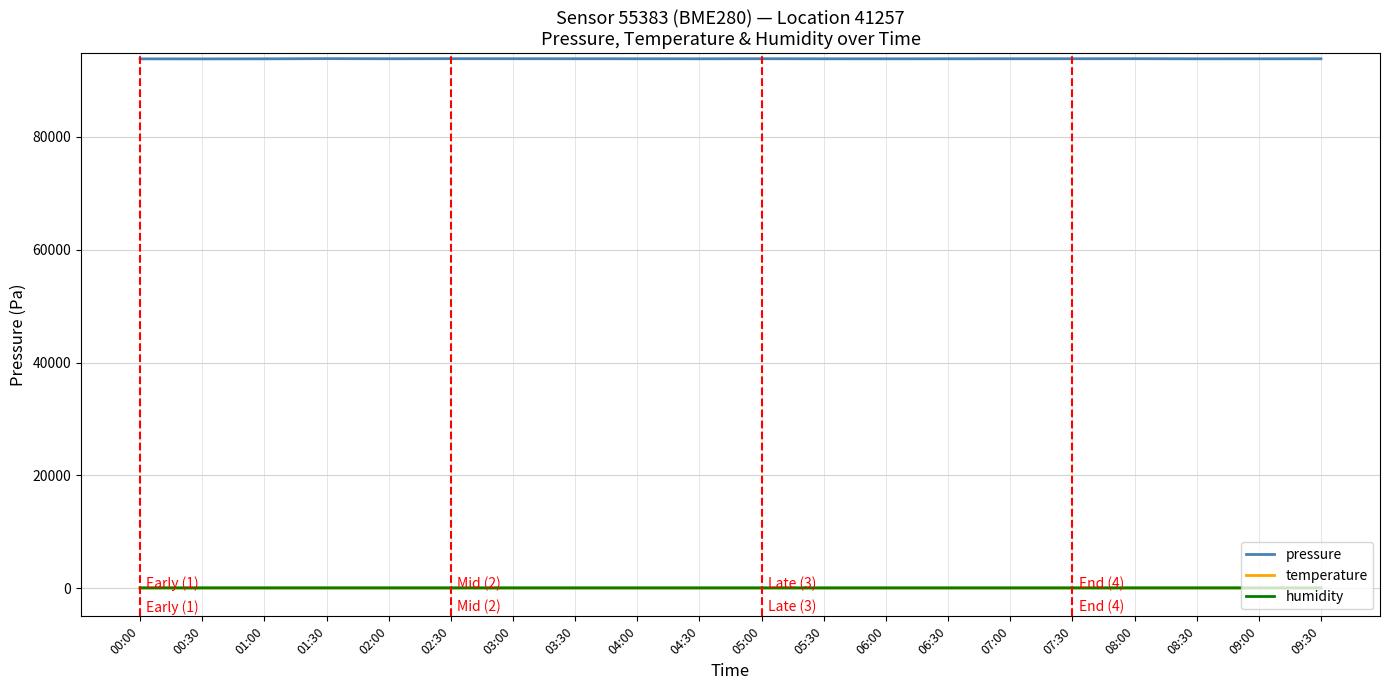

The pressure series shows 151556.9 at 09:30. True or false?

False